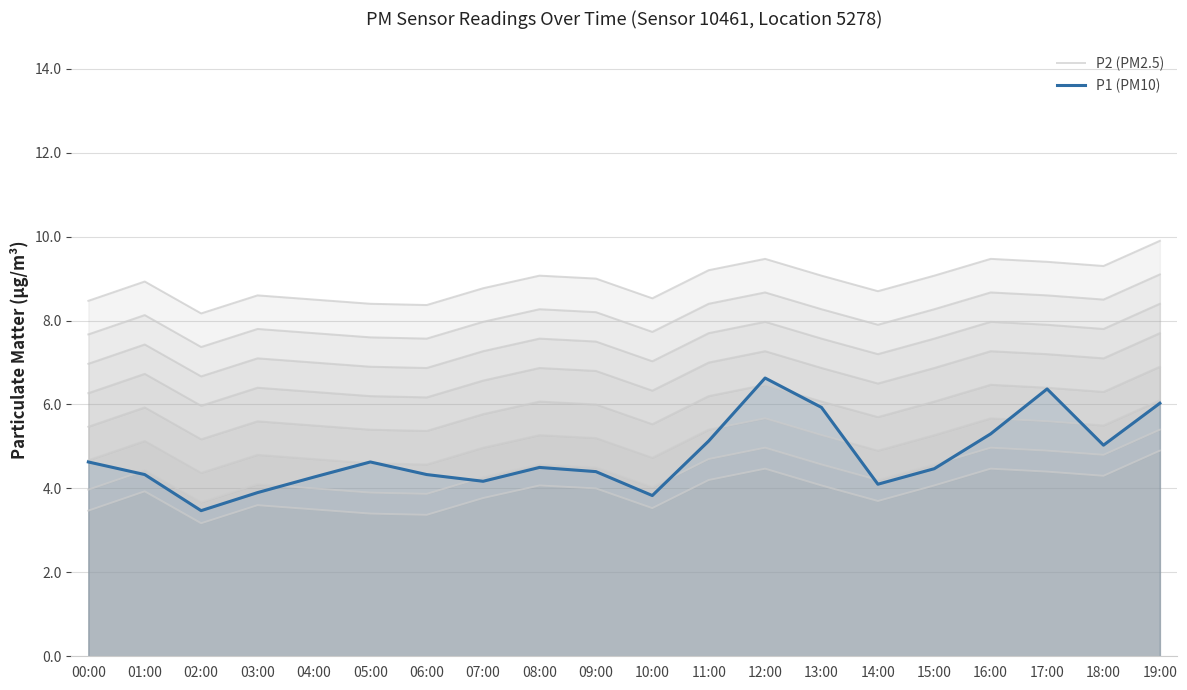

True or false: P1 (PM10) and P2 (PM2.5) intersect in this chart.

False